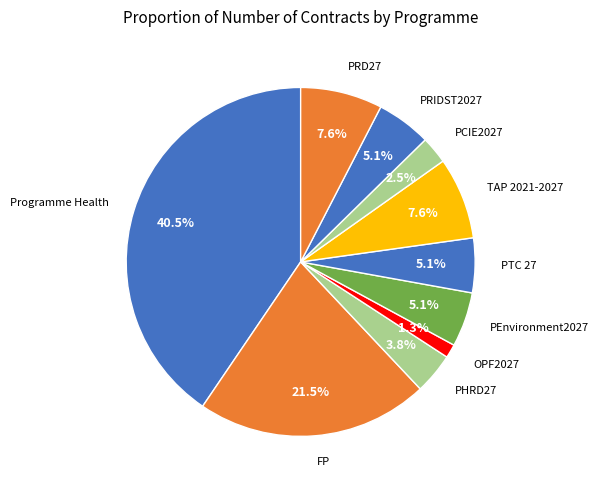

How many segments does this pie chart have?

10